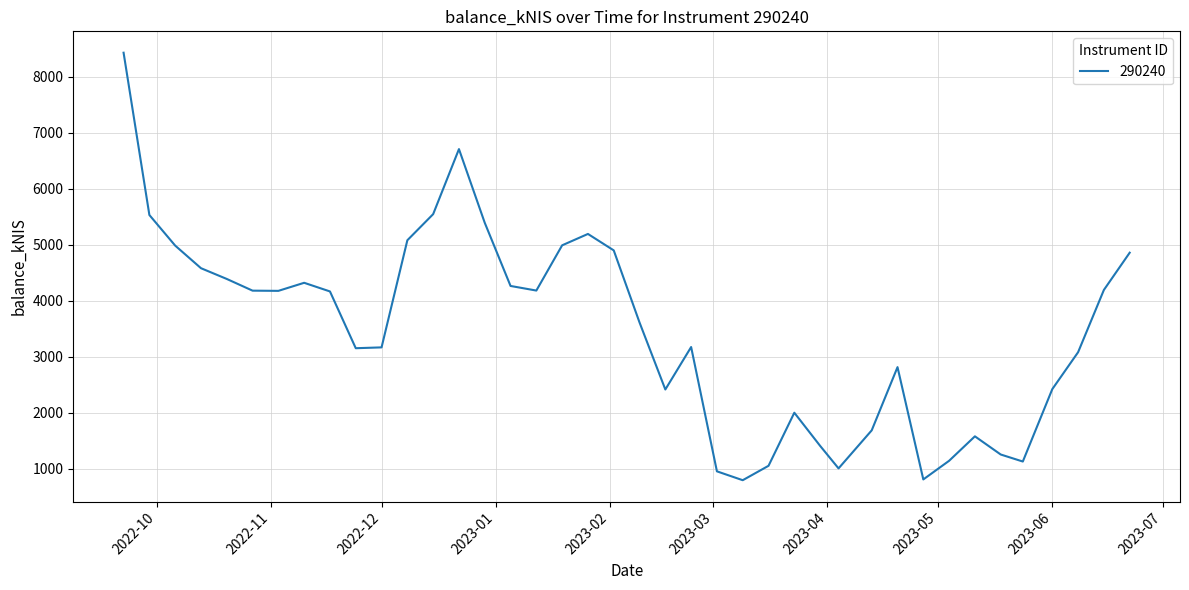

What is the difference between the maximum and minimum values?

7634.4